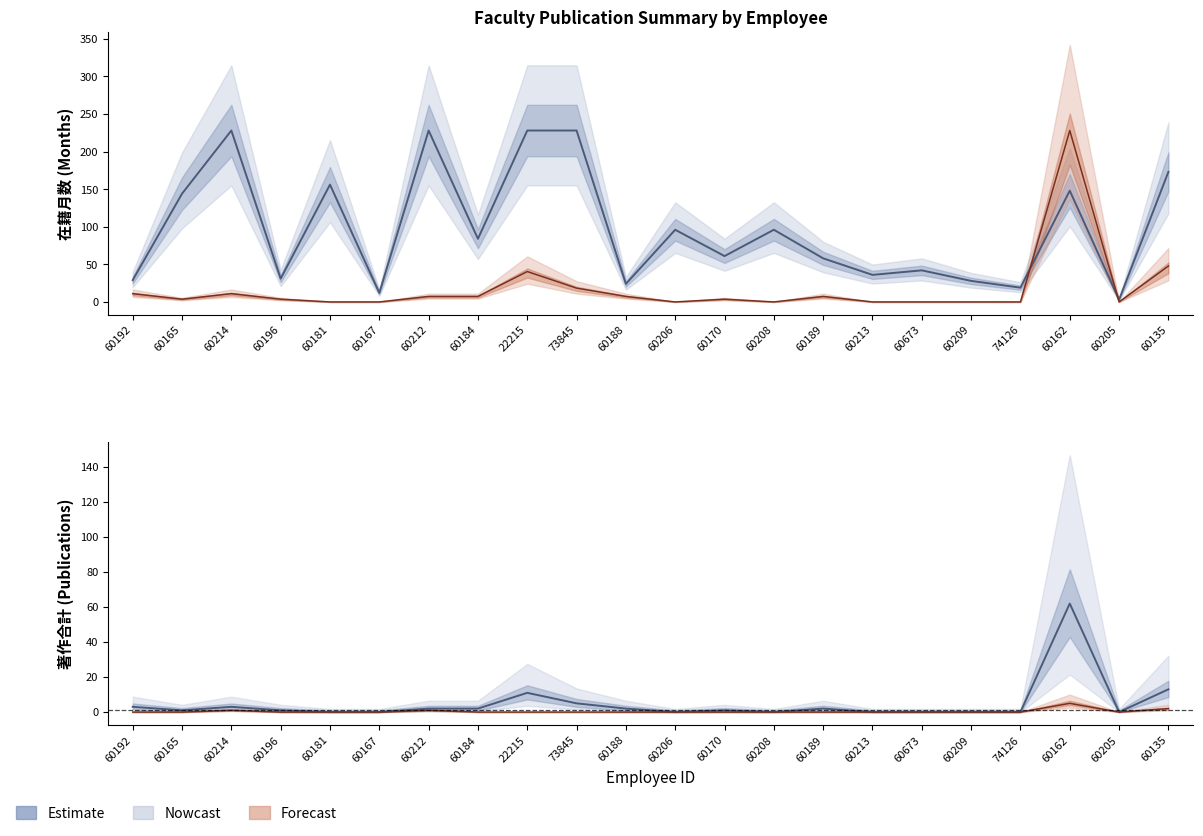

Is this an area chart (filled region under the line)?

No